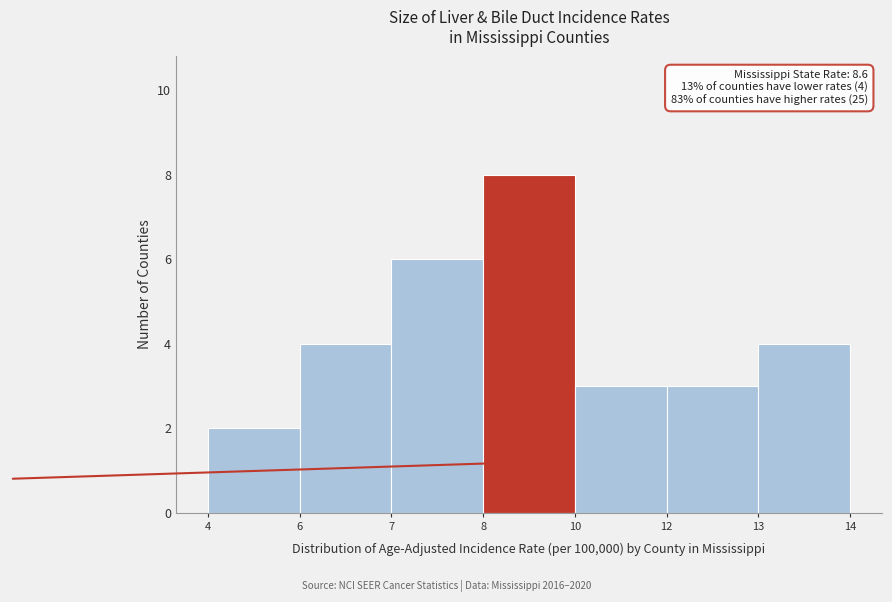

Reading left to right, what are all the values shown in this chart?

4=2	6=4	7=6	8=8	10=3	12=3	13=4